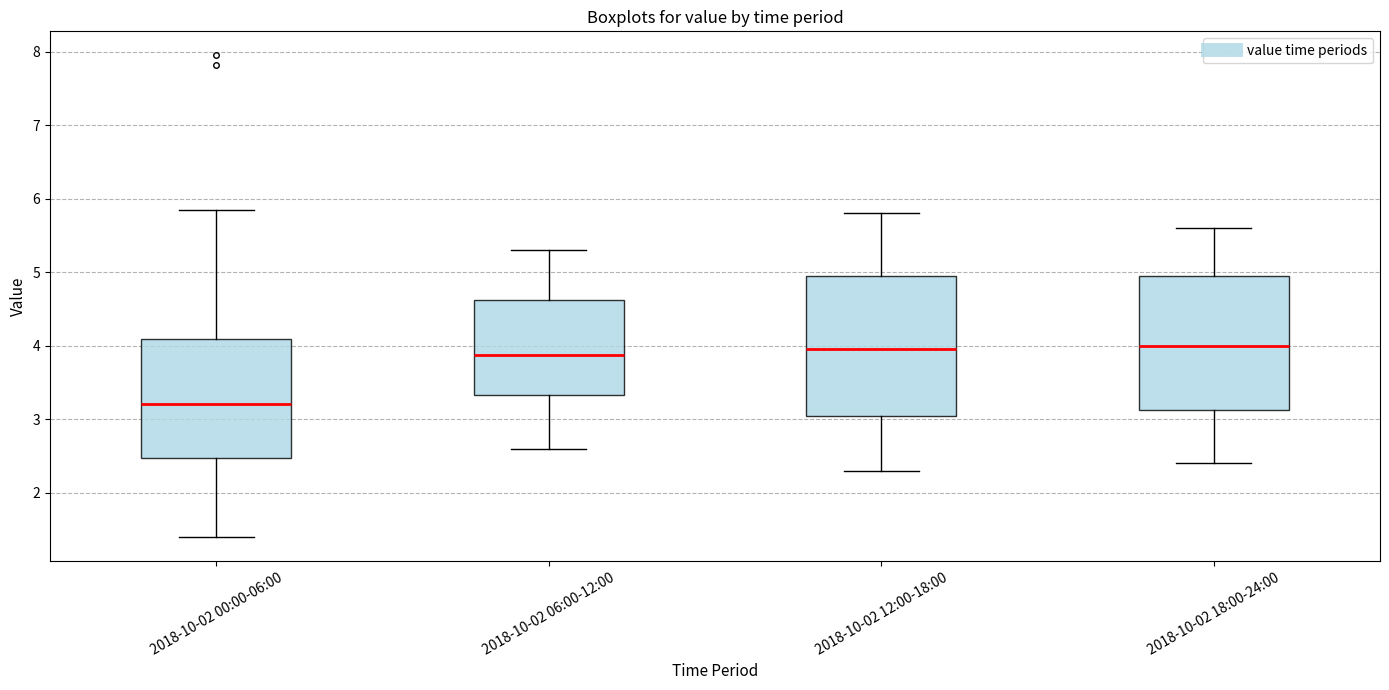

Where does the lower whisker of the box for 2018-10-02 12:00-18:00 end on the y-axis? The values are not printed on the chart, so give them approximately, as read against the axis.

2.3